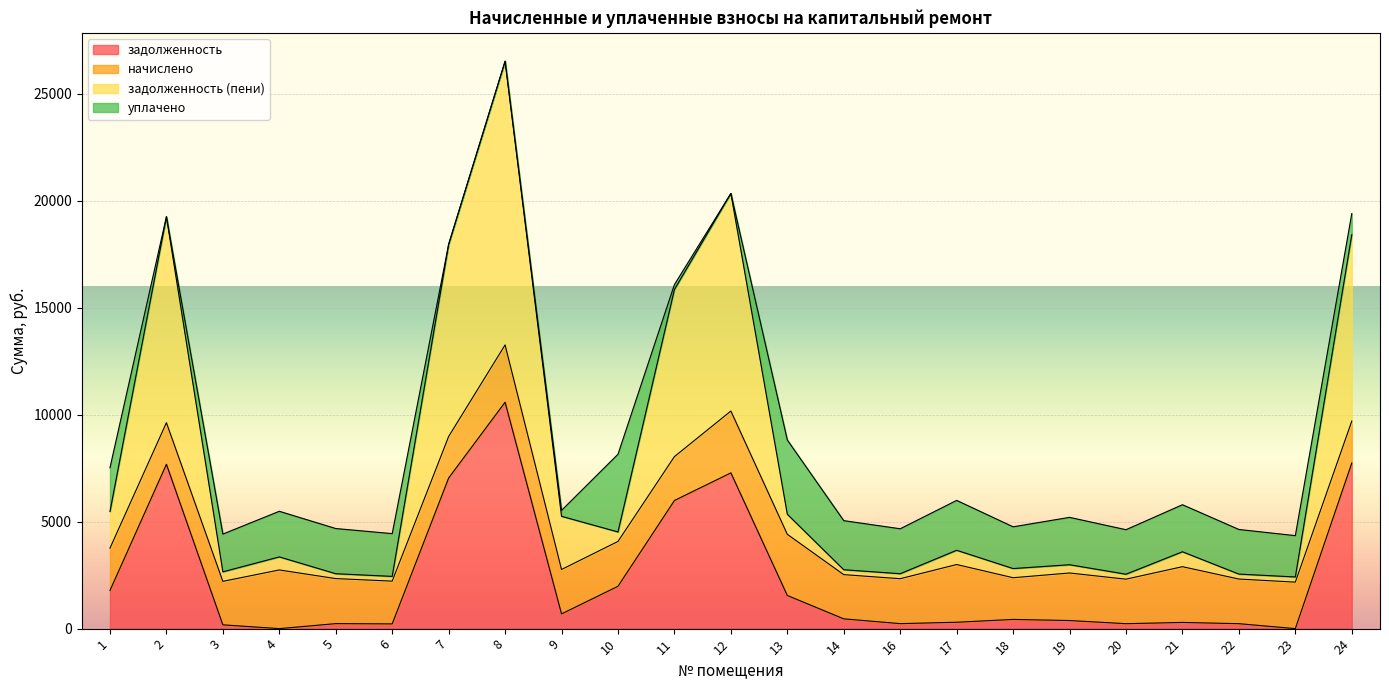

At which category is the sum across all series the highest?

8